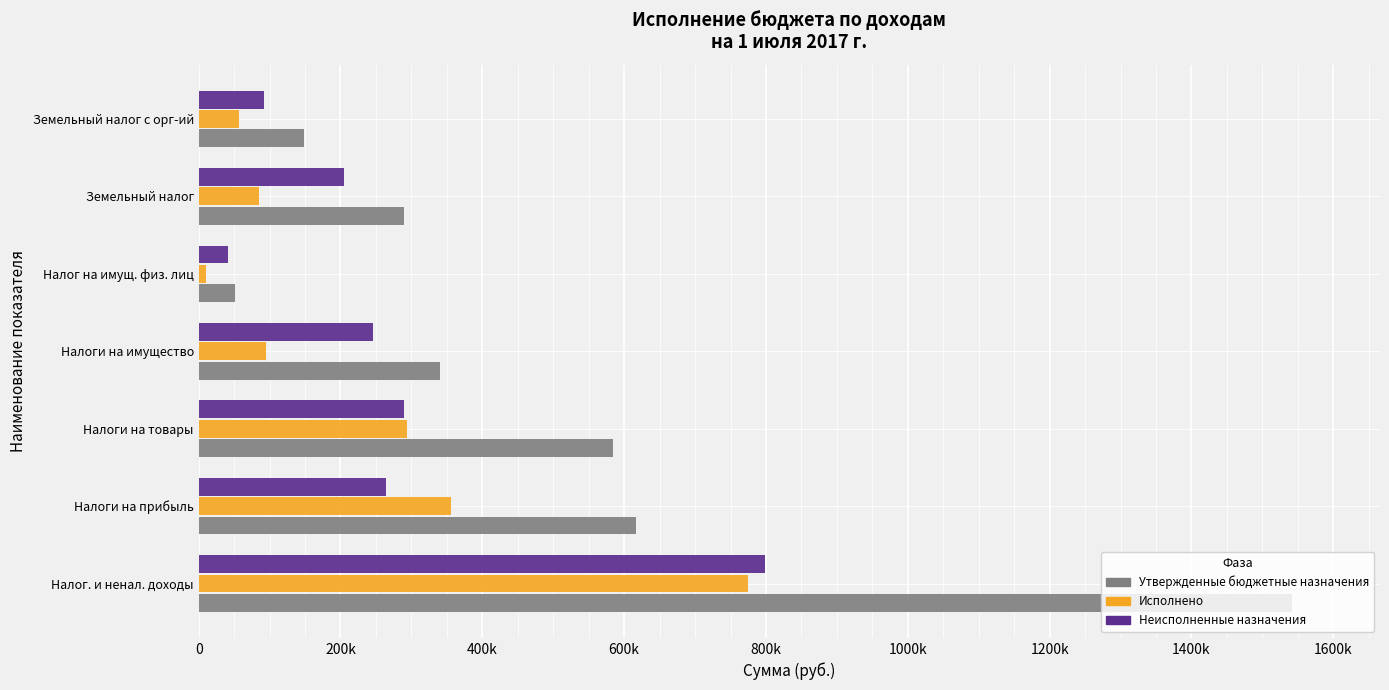

Reading left to right, extract all data points from this chart.

Утвержденные бюджетные назначения: 1542500.0	617200.0	584300.0	341000.0	51000.0	290000.0	148500.0
Исполнено: 774661.7	355573.1	294407.1	95294.6	9740.0	85554.6	56822.5
Неисполненные назначения: 799173.2	263575.0	289892.9	245705.4	41260.0	204445.4	91677.5